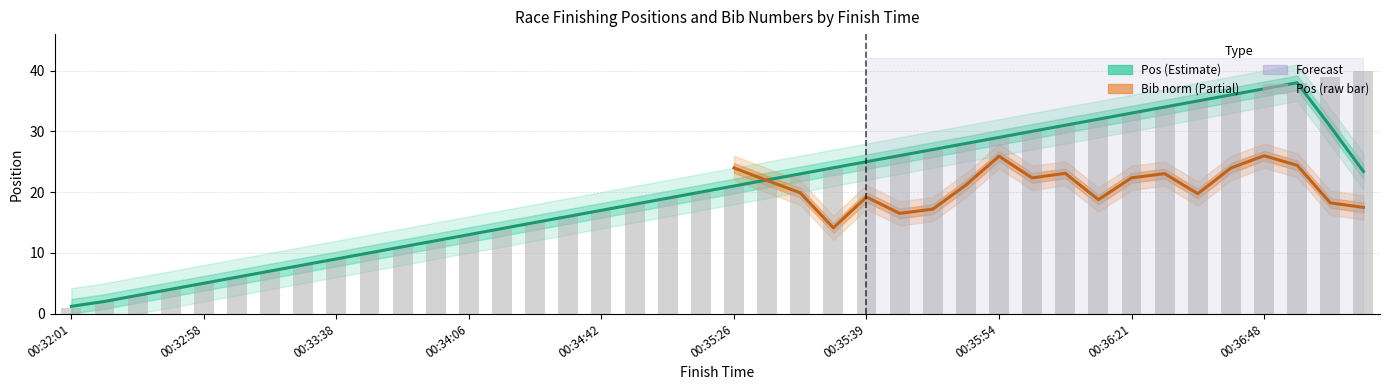

At which category does the chart reach its minimum across all series?

00:32:01